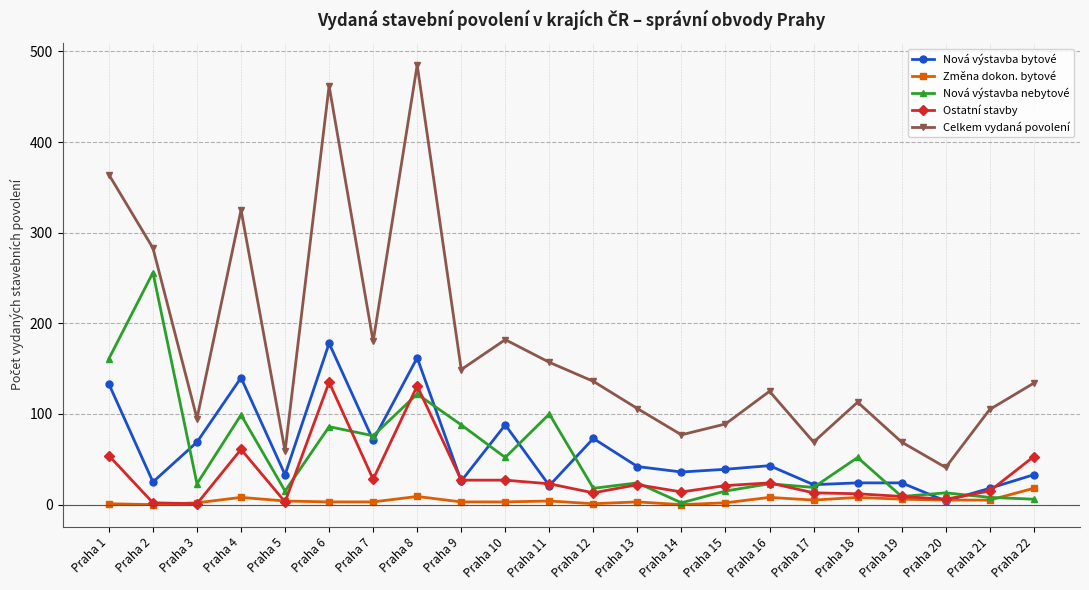

List the series in order of their peak value, highest first.

Celkem vydaná povolení, Nová výstavba nebytové, Nová výstavba bytové, Ostatní stavby, Změna dokon. bytové